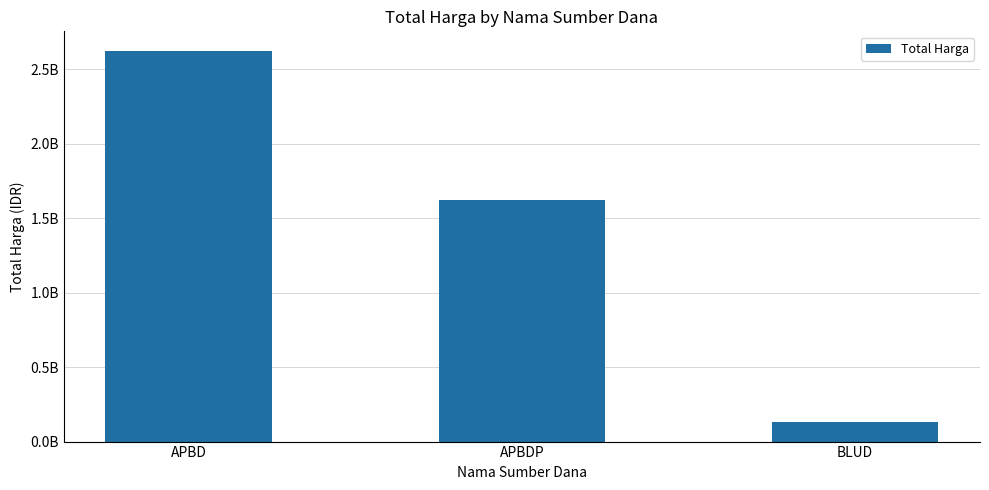

The chart shows a value of 129791000 at BLUD. True or false?

True